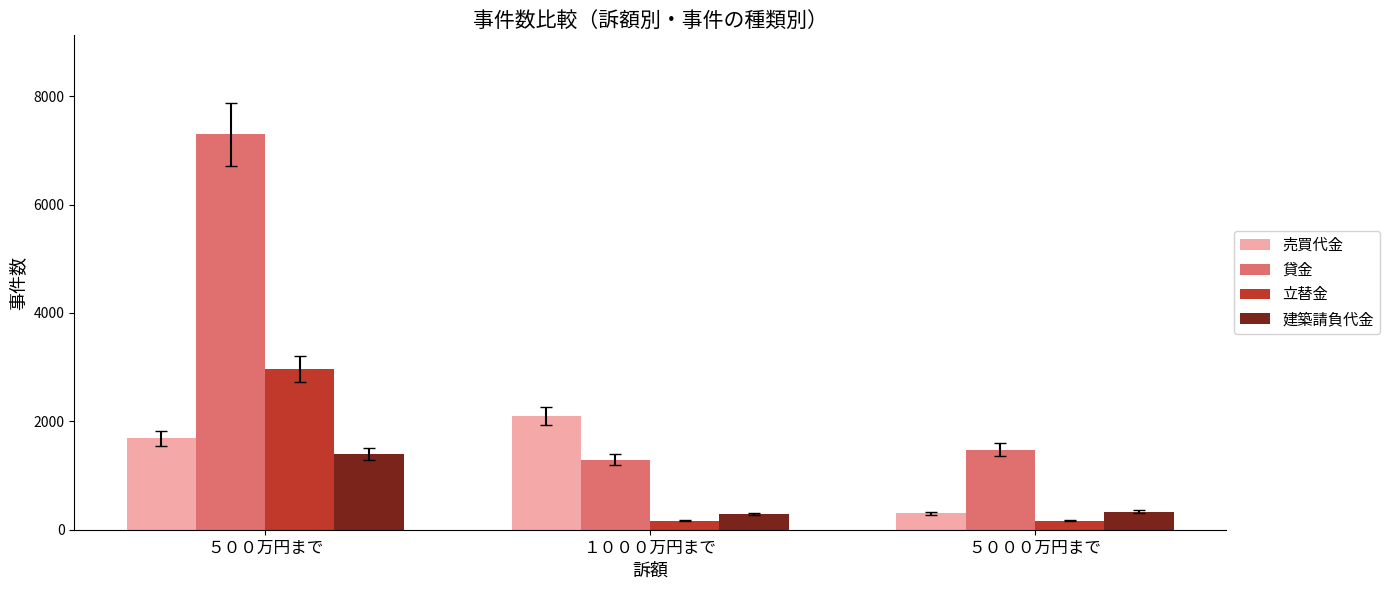

What is the total value across all series at １０００万円まで?

3854